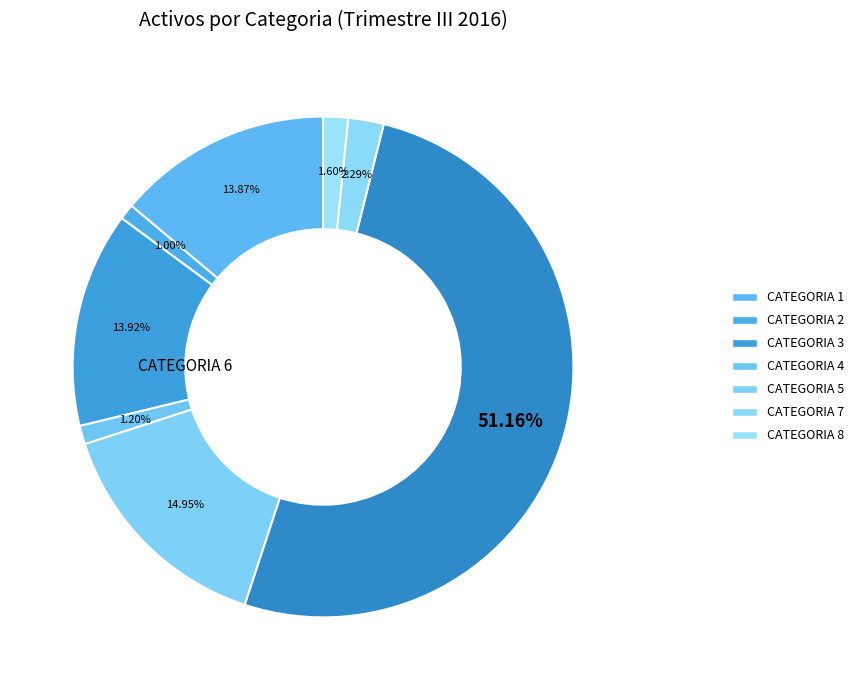

Which category has the smallest portion of the pie?

CATEGORIA 2